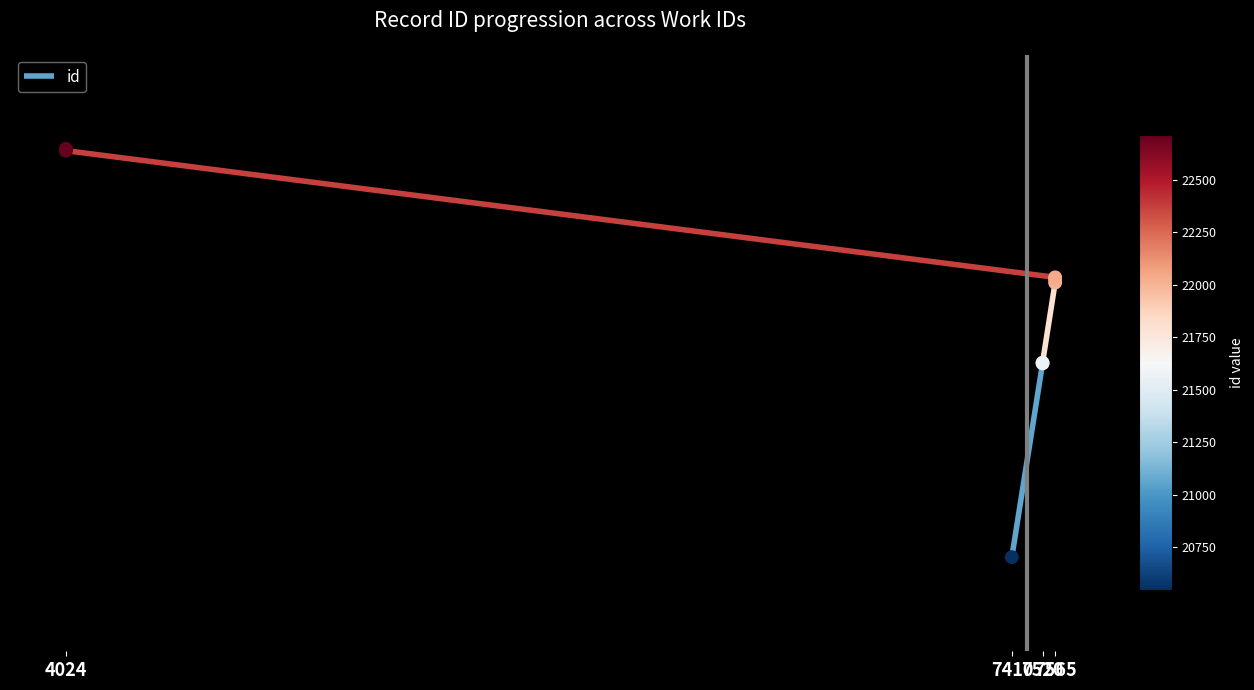

What is the change in value from 7520 to 4024?

+1139